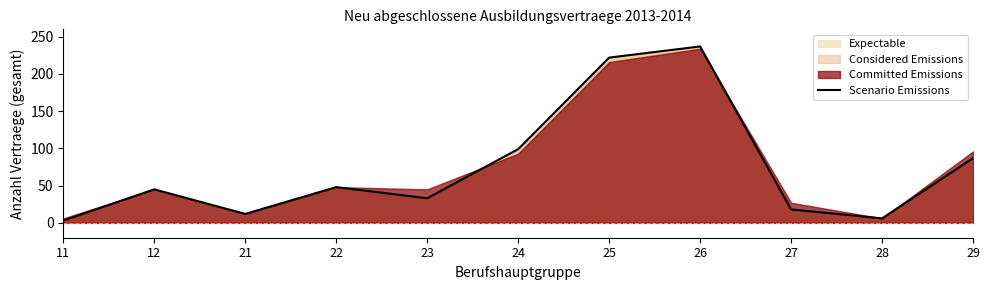

What is the value of the 10th point from the left?

6